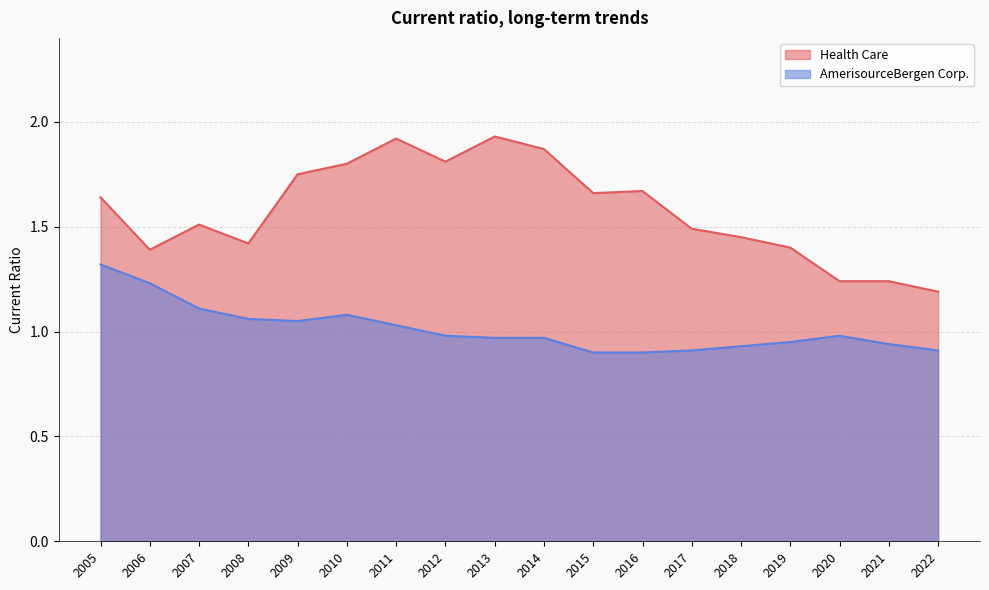

What are all the series names shown in the legend?

Health Care, AmerisourceBergen Corp.